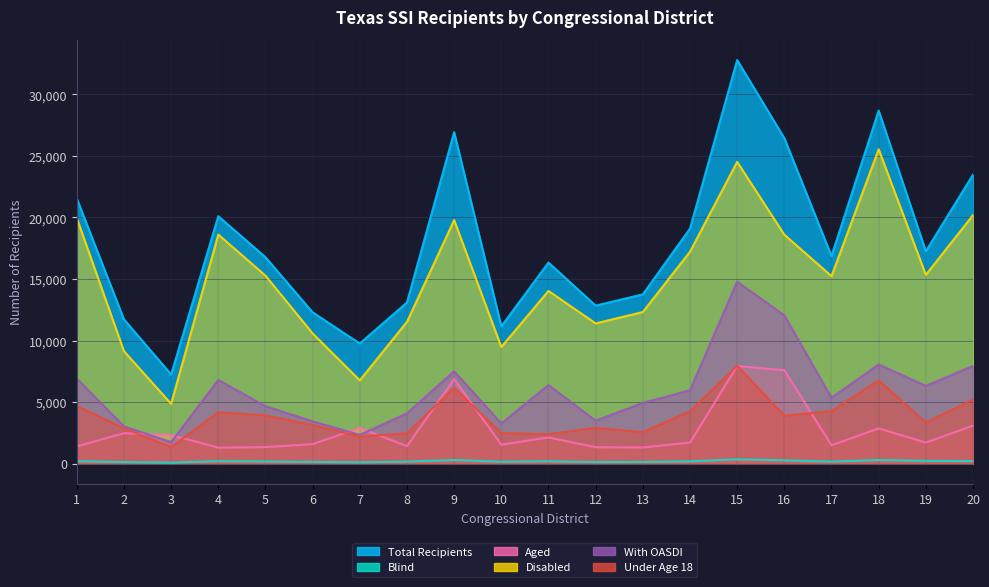

At which label is Blind closest to 208?

20